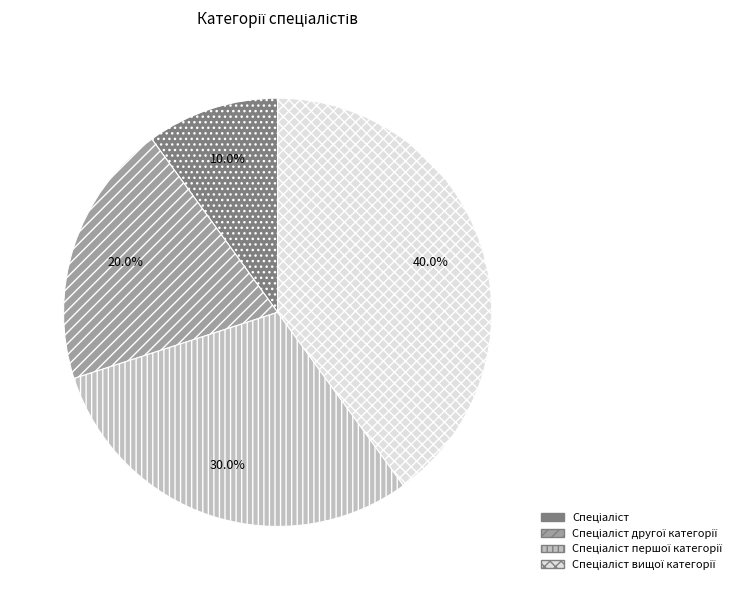

How many slices are in this pie chart?

4